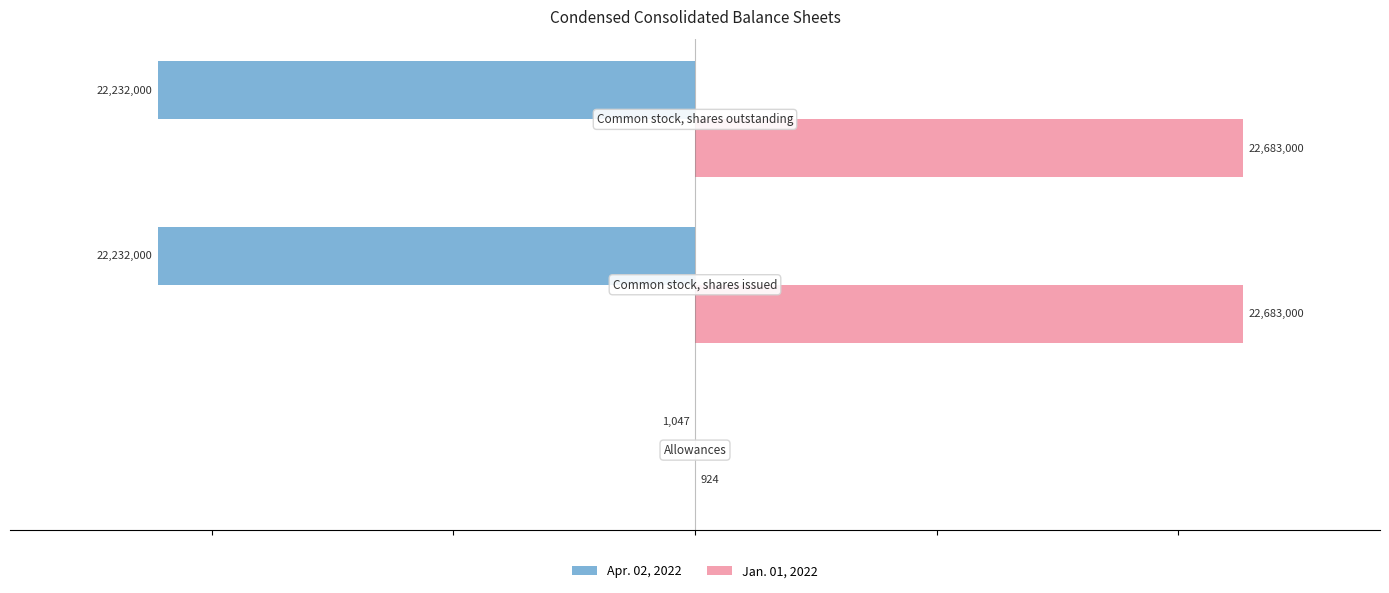

Which series has the largest total across all categories?

Jan. 01, 2022